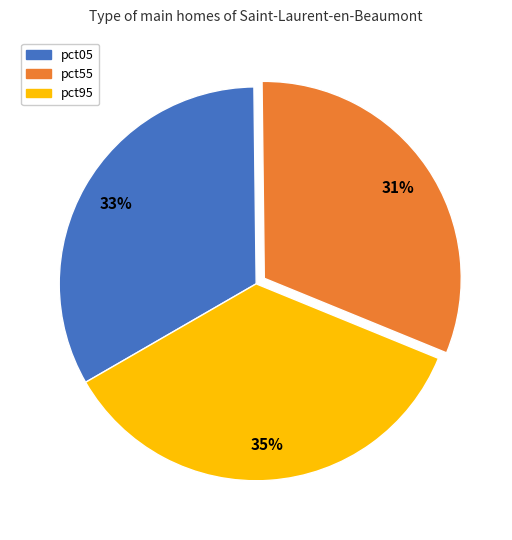

How many segments does this pie chart have?

3